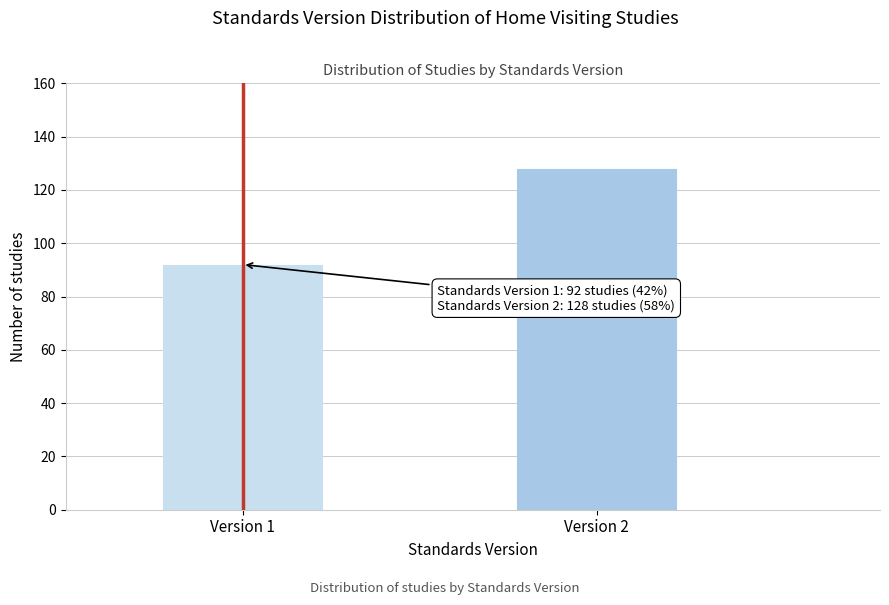

Reading left to right, what are all the values shown in this chart?

Version 1=92	Version 2=128